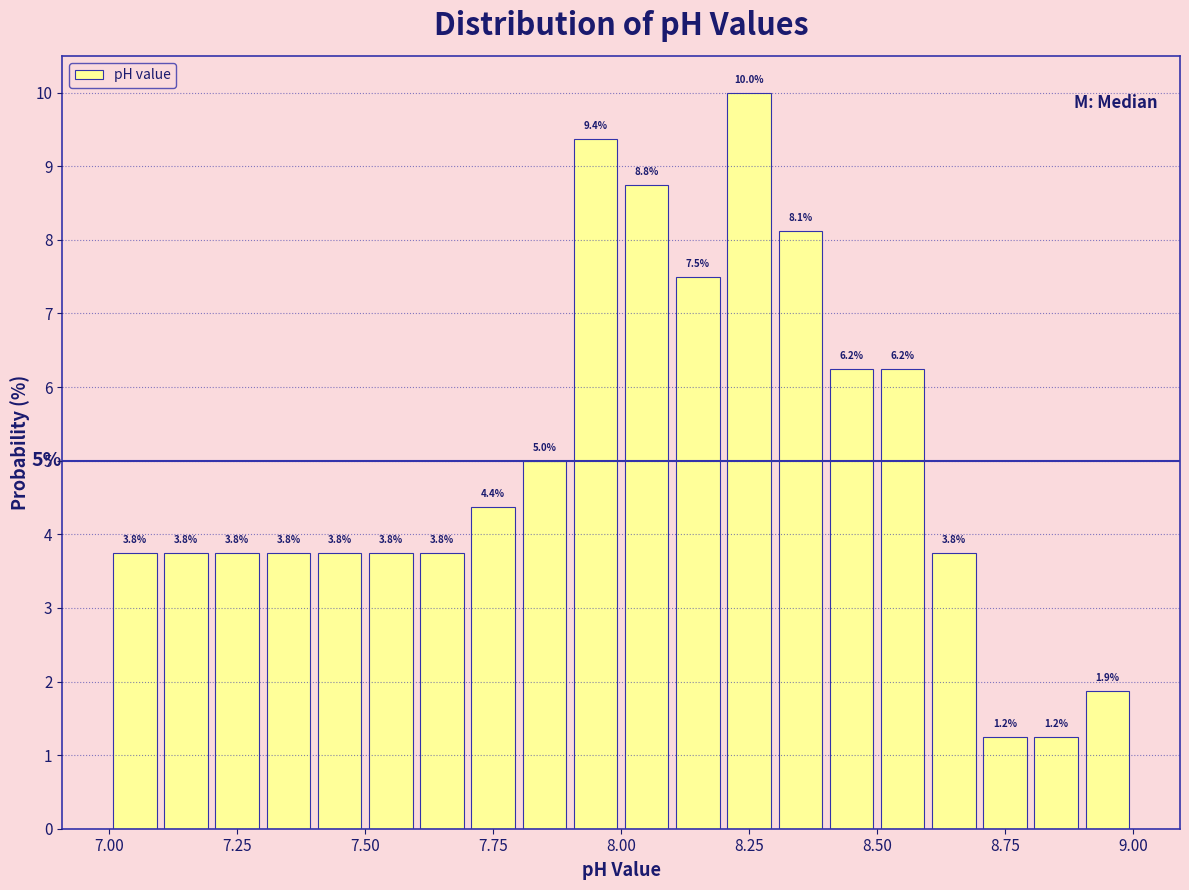

Read against the x-axis, roughly where is the centre of the tallest bar?

8.25